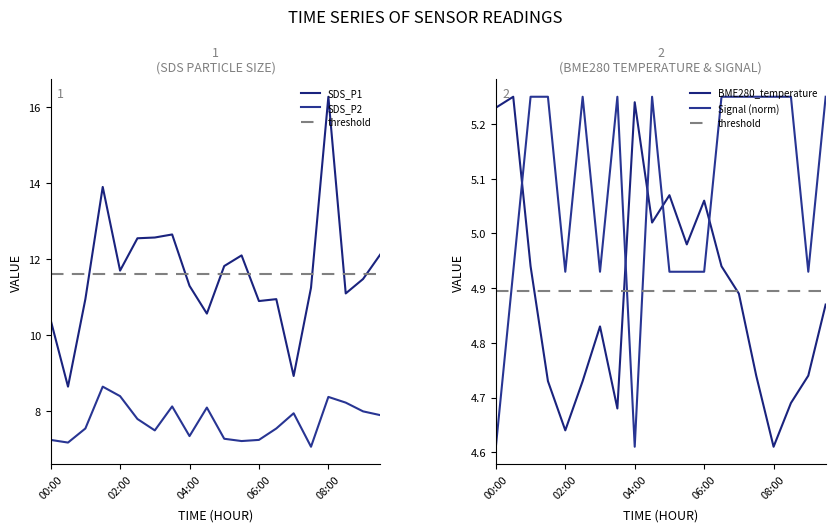

Reading left to right, extract all data points from this chart.

SDS_P1: 00:00=10.4	00:30=8.7	01:00=10.9	01:30=13.9	02:00=11.7	02:30=12.6	03:00=12.6	03:30=12.7	04:00=11.3	04:30=10.6	05:00=11.8	05:30=12.1	06:00=10.9	06:30=10.9	07:00=8.9	07:30=11.2	08:00=16.3	08:30=11.1	09:00=11.5	09:30=12.1
SDS_P2: 00:00=7.2	00:30=7.2	01:00=7.5	01:30=8.7	02:00=8.4	02:30=7.8	03:00=7.5	03:30=8.1	04:00=7.3	04:30=8.1	05:00=7.3	05:30=7.2	06:00=7.2	06:30=7.5	07:00=8.0	07:30=7.1	08:00=8.4	08:30=8.2	09:00=8.0	09:30=7.9
BME280_temperature: 00:00=5.2	00:30=5.2	01:00=4.9	01:30=4.7	02:00=4.6	02:30=4.7	03:00=4.8	03:30=4.7	04:00=5.2	04:30=5.0	05:00=5.1	05:30=5.0	06:00=5.1	06:30=4.9	07:00=4.9	07:30=4.7	08:00=4.6	08:30=4.7	09:00=4.7	09:30=4.9
Signal: 00:00=4.6	00:30=4.9	01:00=5.2	01:30=5.2	02:00=4.9	02:30=5.2	03:00=4.9	03:30=5.2	04:00=4.6	04:30=5.2	05:00=4.9	05:30=4.9	06:00=4.9	06:30=5.2	07:00=5.2	07:30=5.2	08:00=5.2	08:30=5.2	09:00=4.9	09:30=5.2